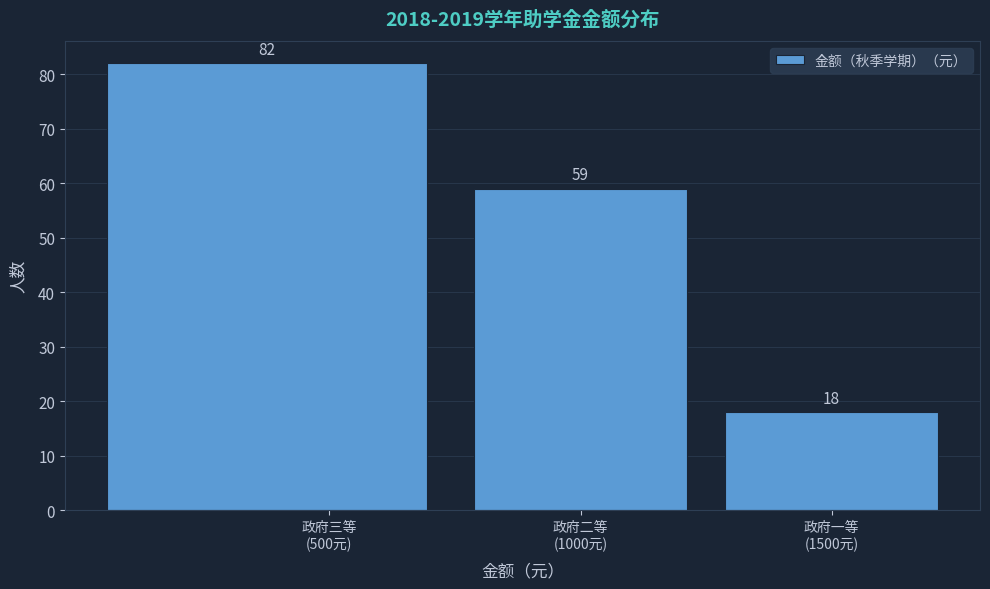

Reading left to right, list all the values displayed in this chart.

82	59	18